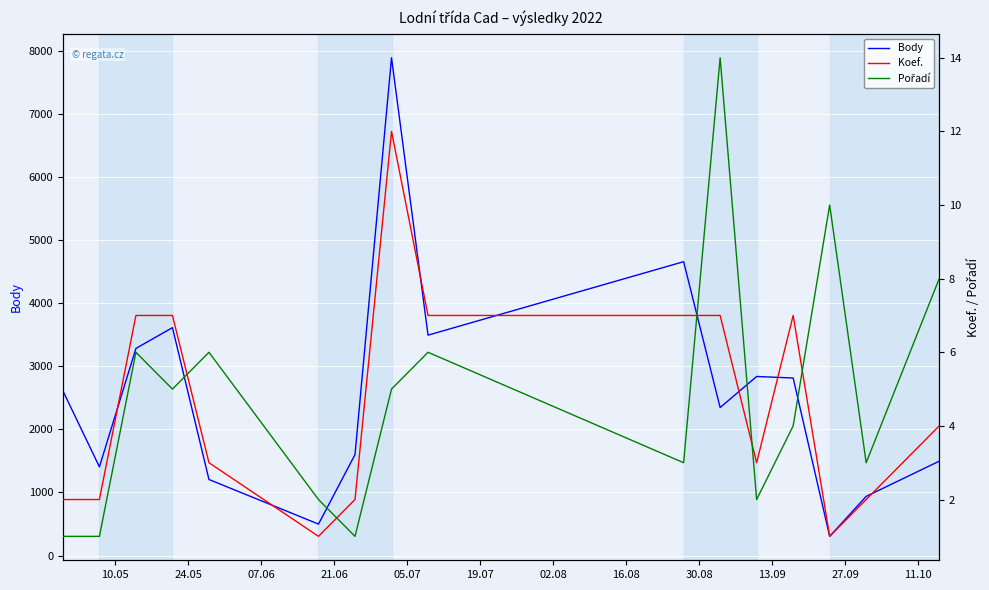

What is the minimum value for Body?

305